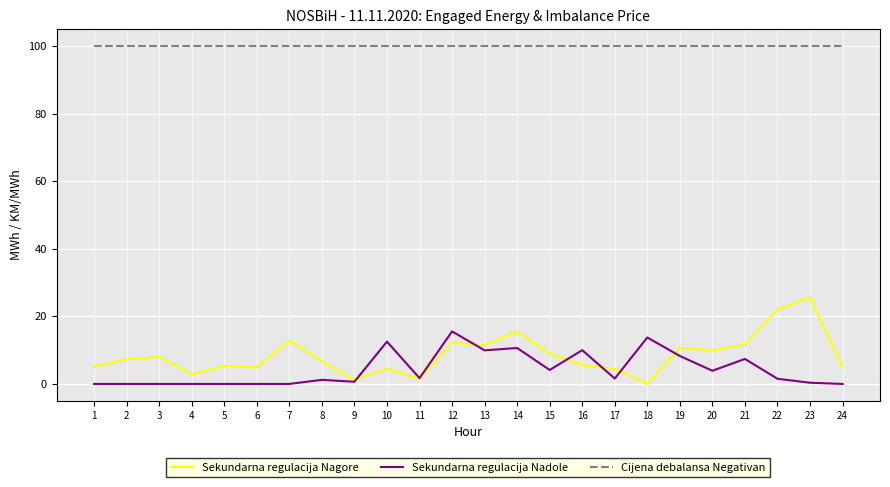

What value does the Sekundarna regulacija Nagore series have at 9?

1.3